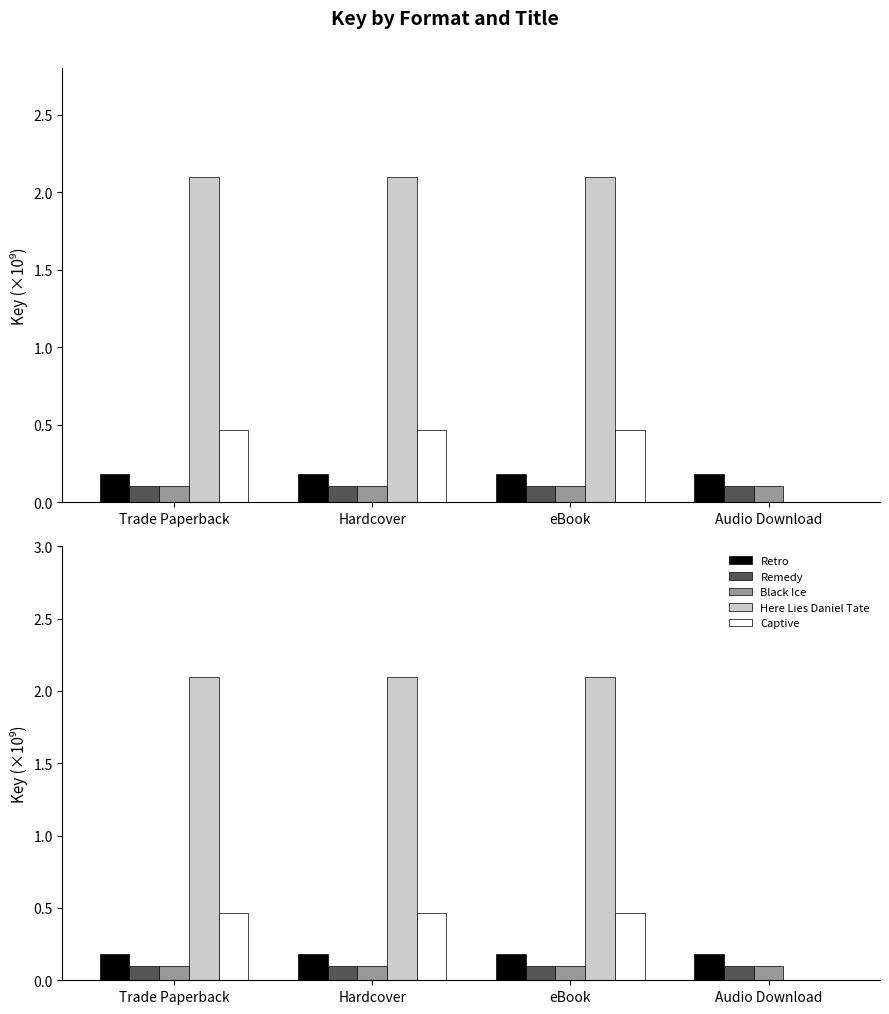

How many groups of bars are there?

4